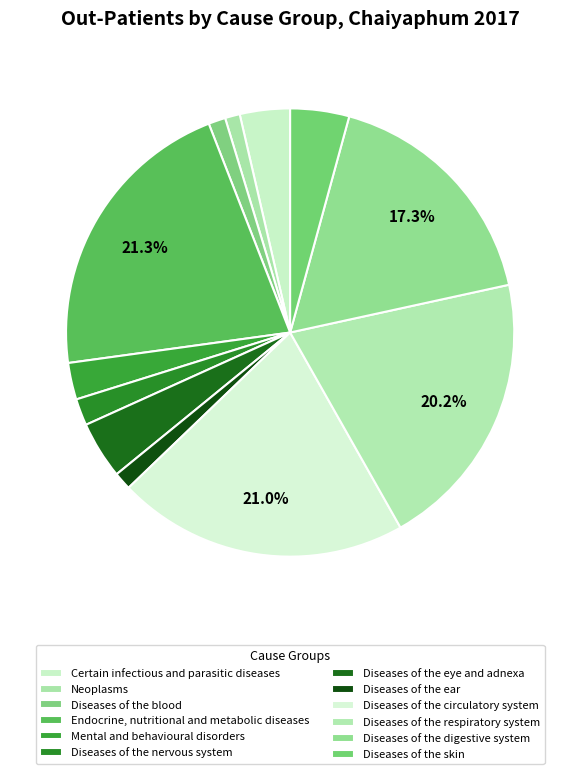

How much of the chart is everything except Diseases of the ear?

98.7%